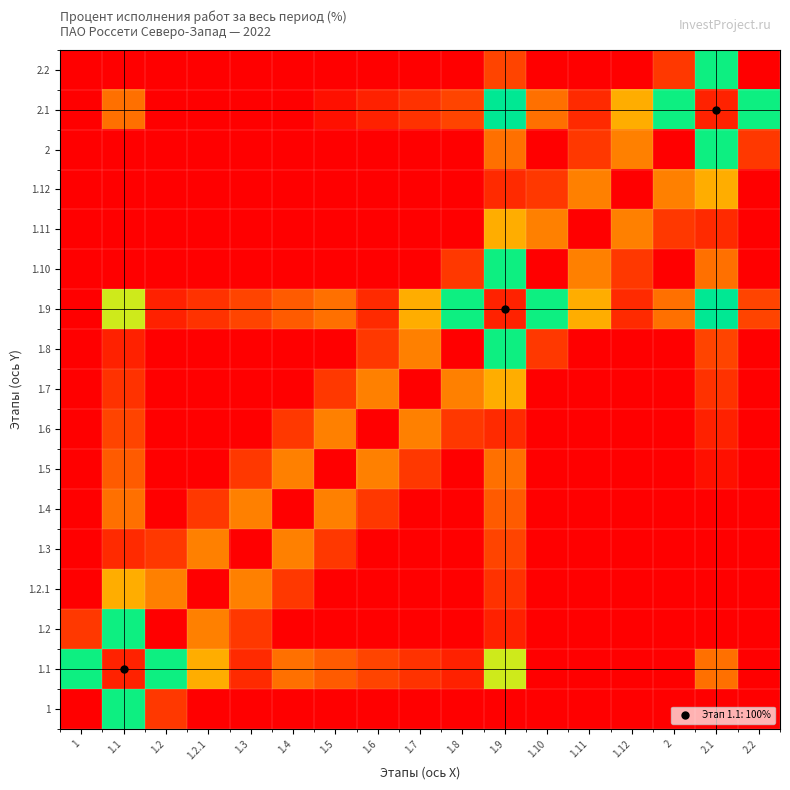

Rank the series by their maximum value, from lowest to highest.

1.3, 1.4, 1.5, 1.6, 1.2.1, 1.7, 1.11, 1.12, 1, 1.2, 1.8, 1.10, 2, 2.2, 1.1, 1.9, 2.1